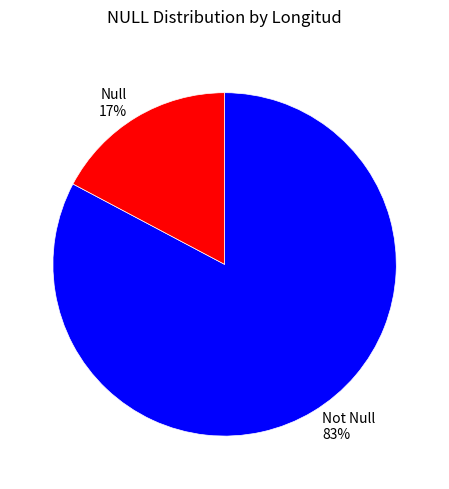

To the nearest percent, what is the difference between the largest and smallest slice percentages?

66%